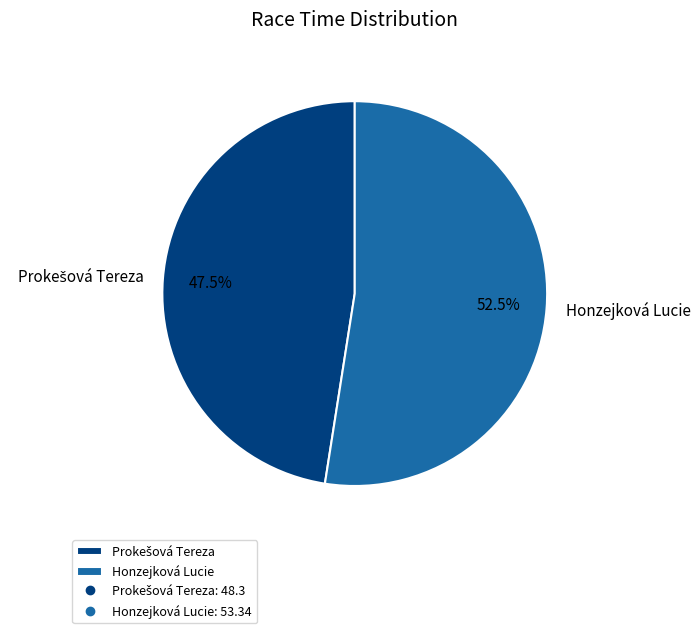

How much of the chart is everything except Honzejková Lucie?

47.5%